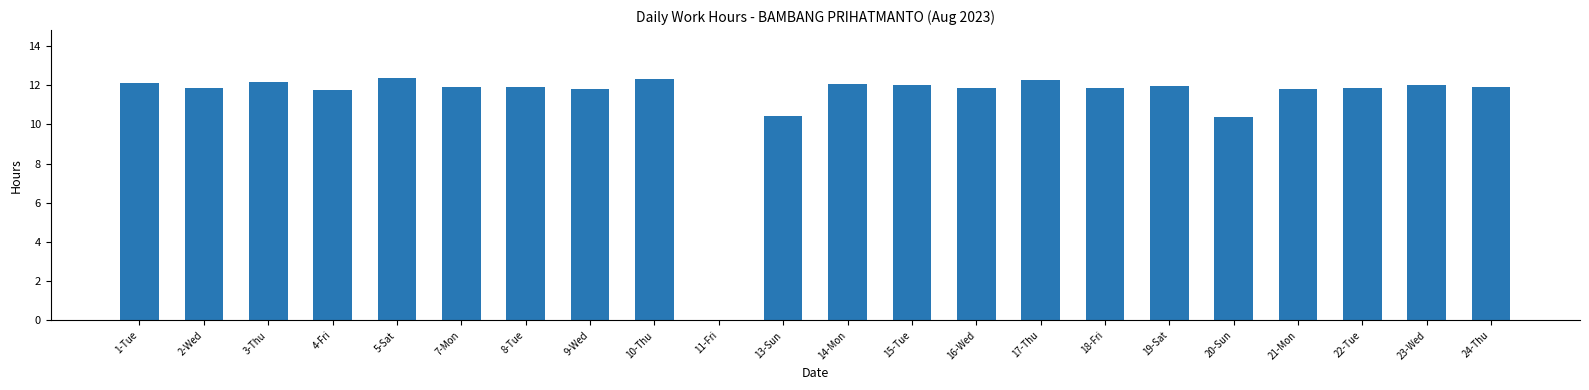

How many values are above zero?

21